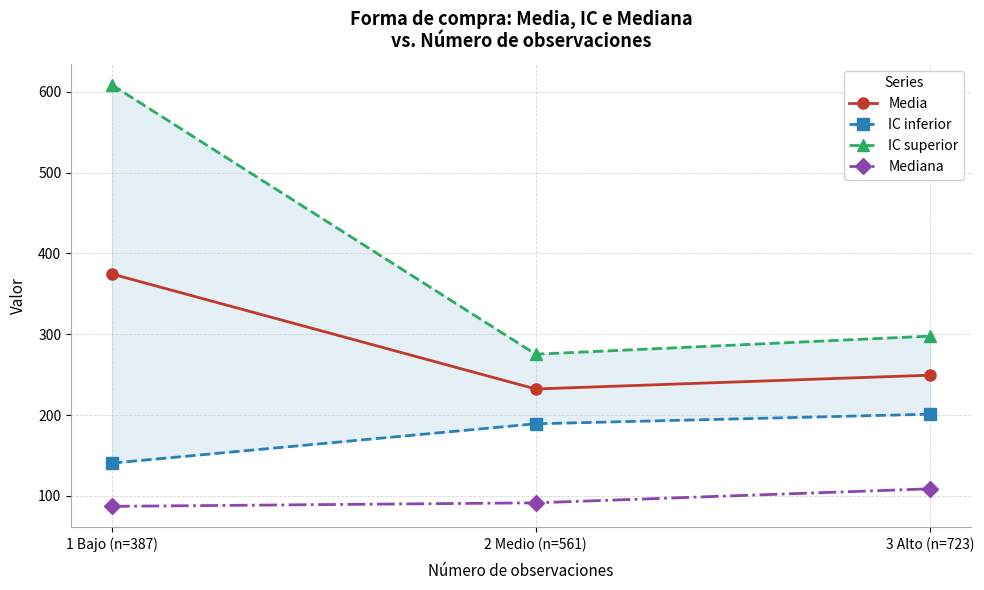

At how many categories does at least one series exceed 333?

1